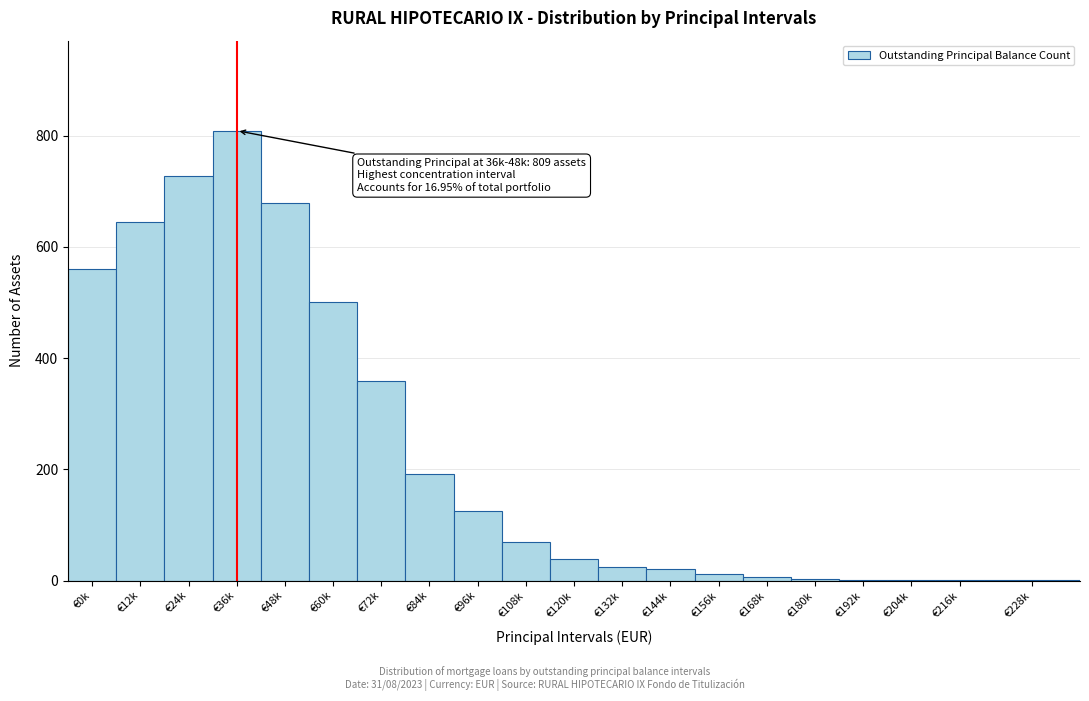

At which label is the value closest to 405?

€72k